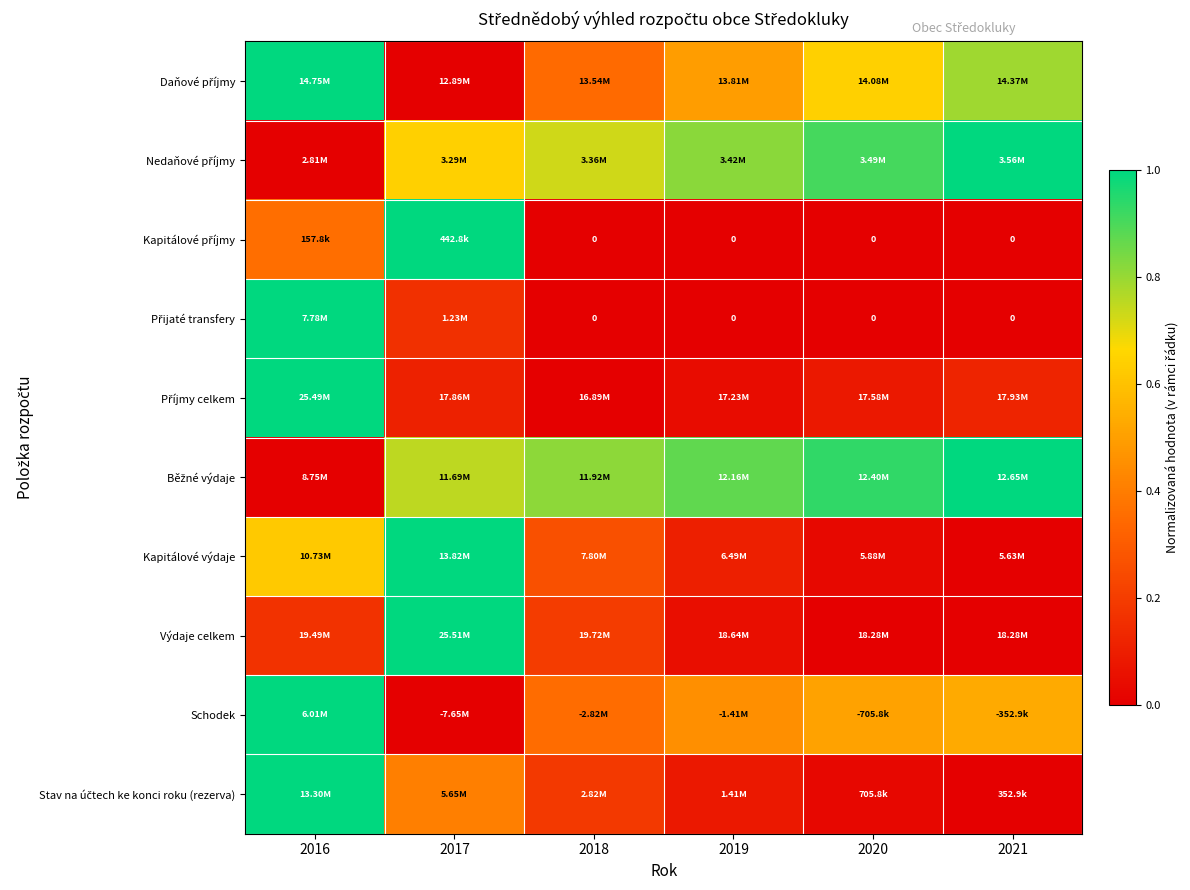

At which label is Stav na účtech ke konci roku (rezerva) closest to 0?

2021